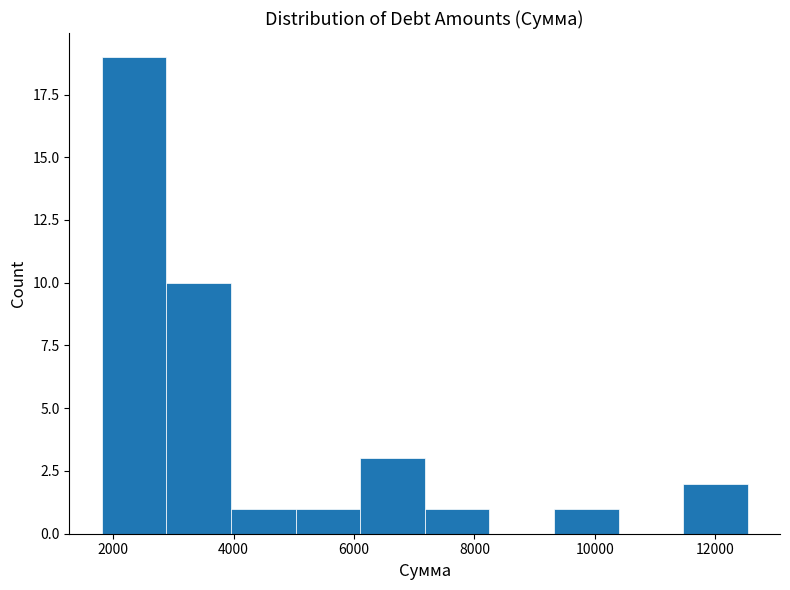

What is the height of the bar covering 9400 to 10400 on the x-axis? Neither the bar edges nor the heights are printed on the chart, so give them approximately, as read against the axes.

1